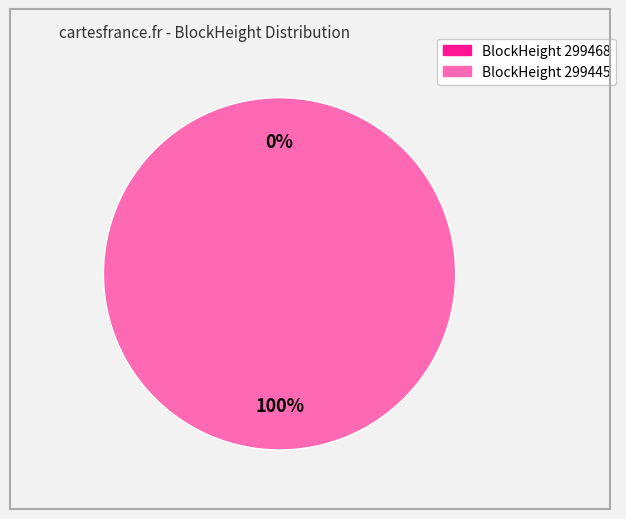

What is the smallest slice in the pie chart?

299468